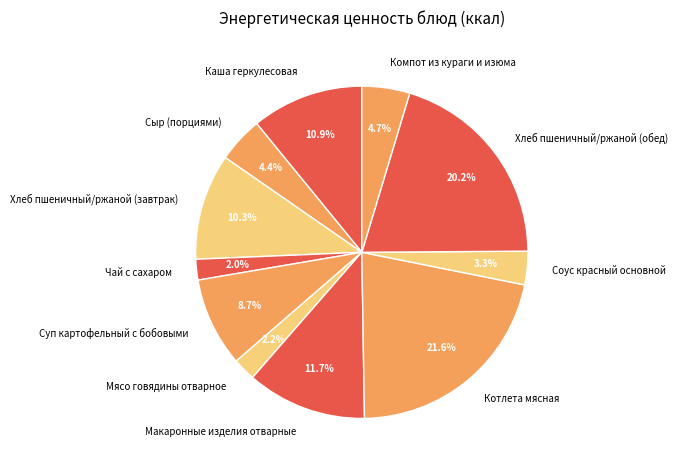

To the nearest percent, what is the difference between the Компот из кураги и изюма and Суп картофельный с бобовыми slice percentages?

4%